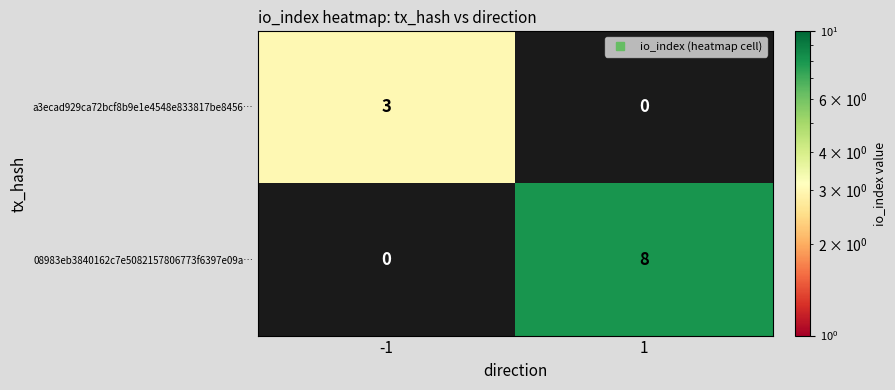

Which series has the widest spread of values?

08983eb3840162c7e5082157806773f6397e09a…